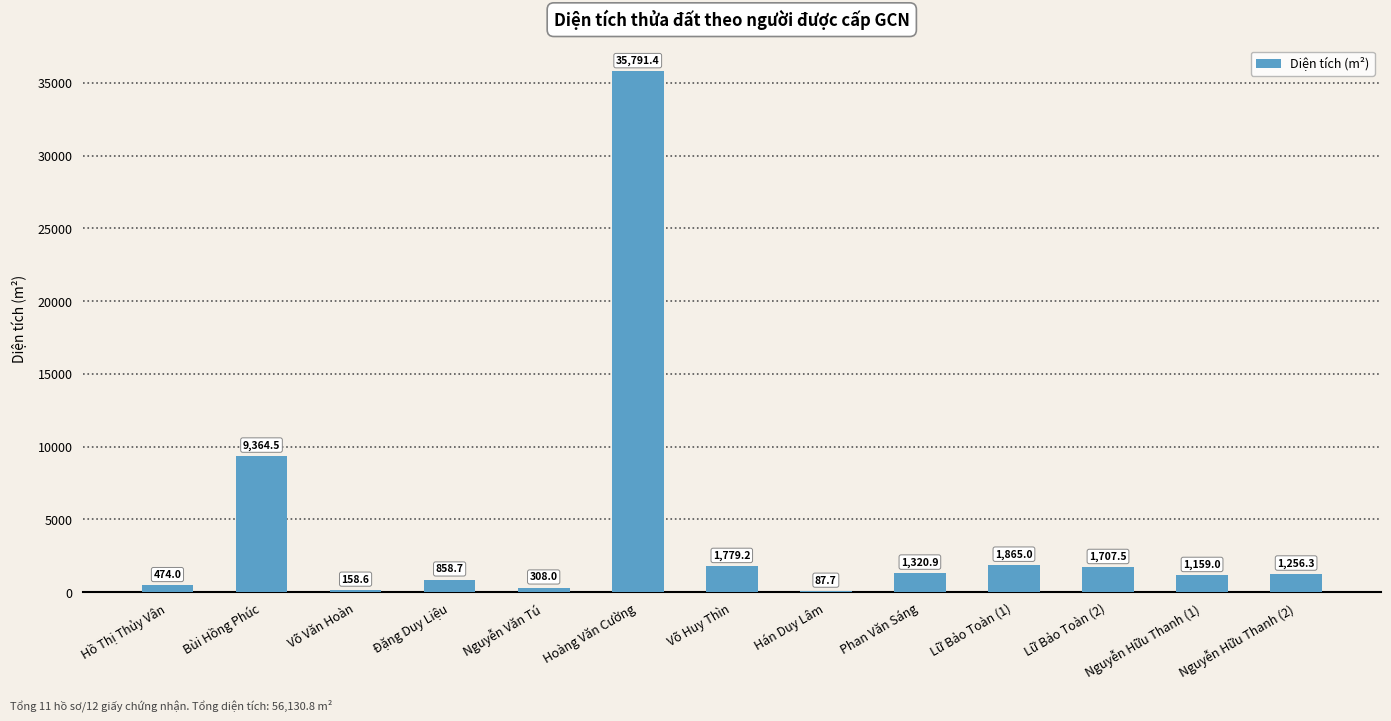

True or false: the data shows 1865.0 at Lữ Bảo Toàn (1).

True